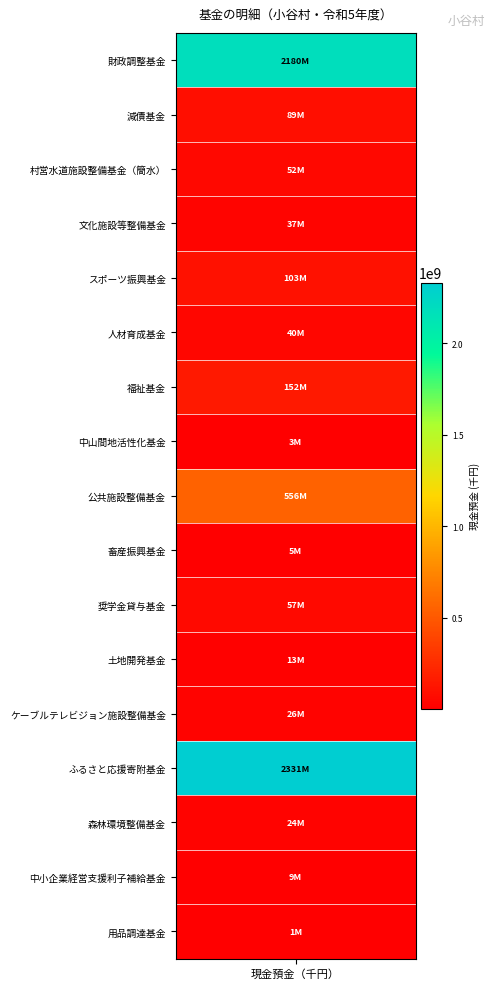

Approximately how many times larger is the value at 財政調整基金 compared to 減債基金?

24.4